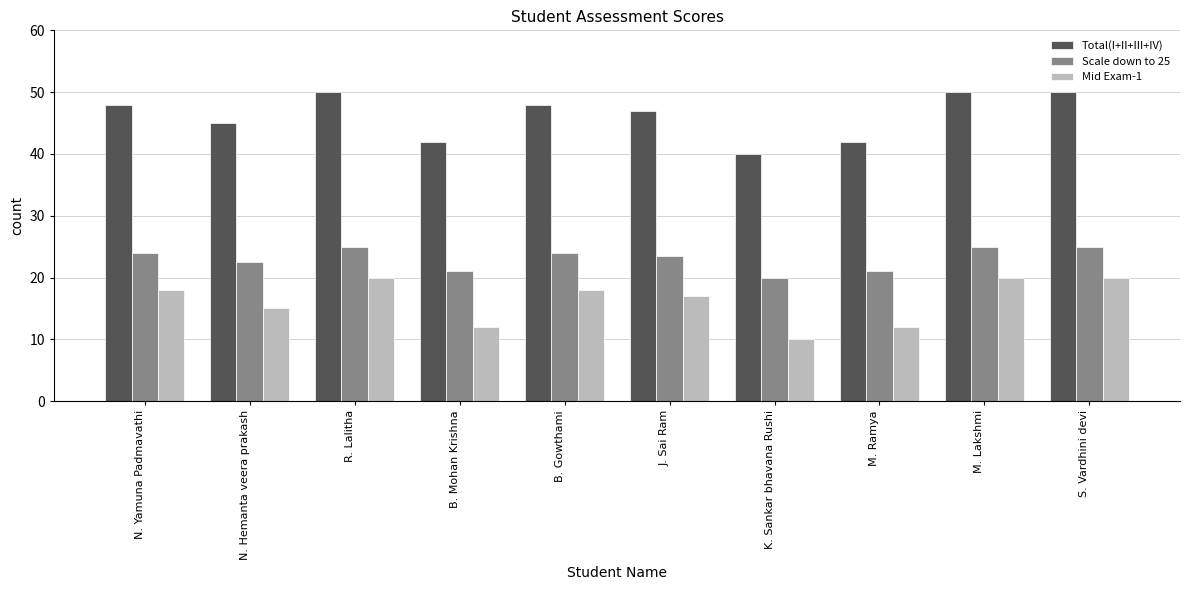

The value of Total(I+II+III+IV) at B. Gowthami is 48.0. True or false?

True